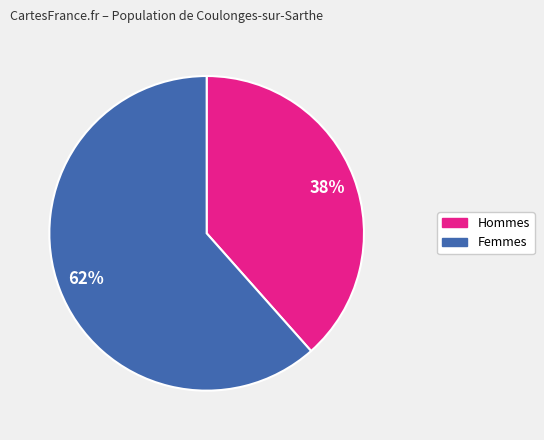

How many slices are in this pie chart?

2